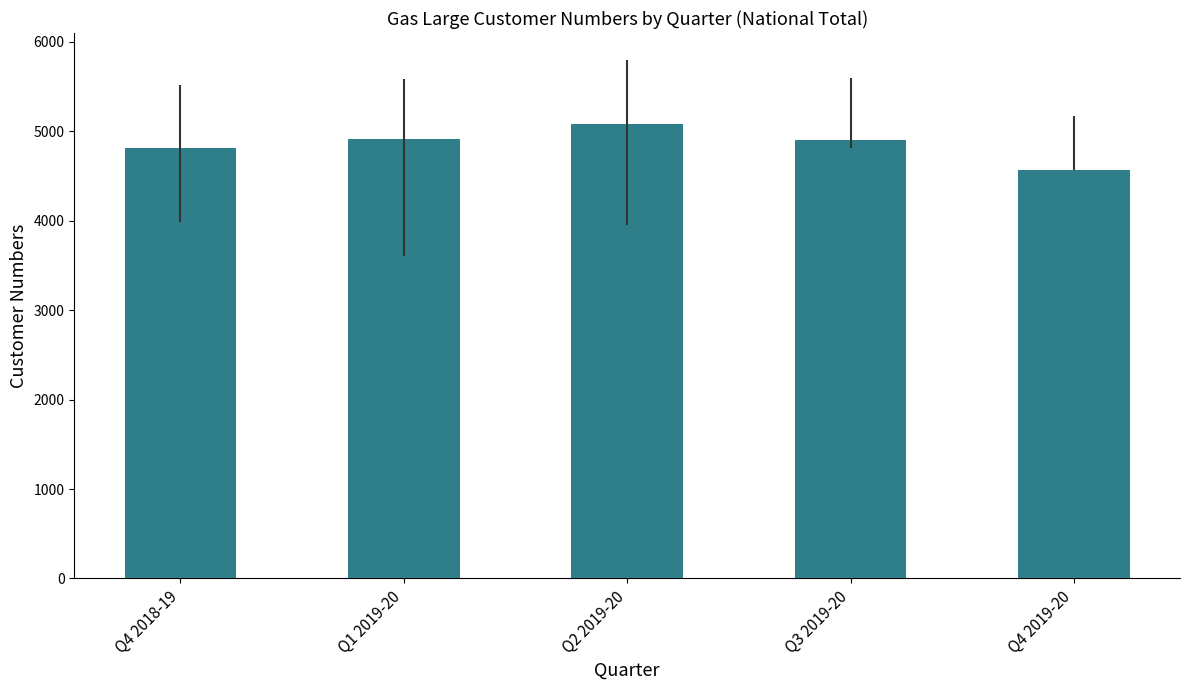

Which category has the lowest value across all series?

Q4 2019-20